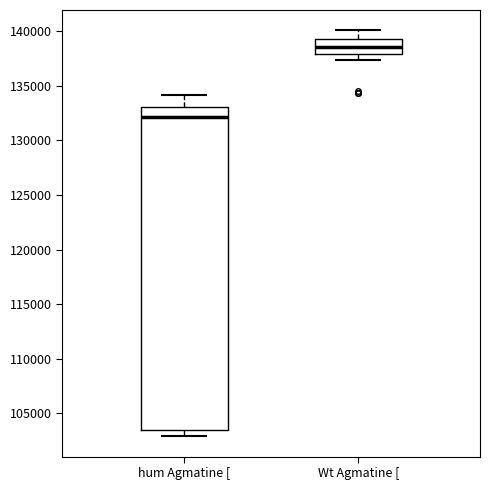

Where does the median line of the box for hum Agmatine [ sit on the y-axis? The values are not printed on the chart, so give them approximately, as read against the axis.

132000